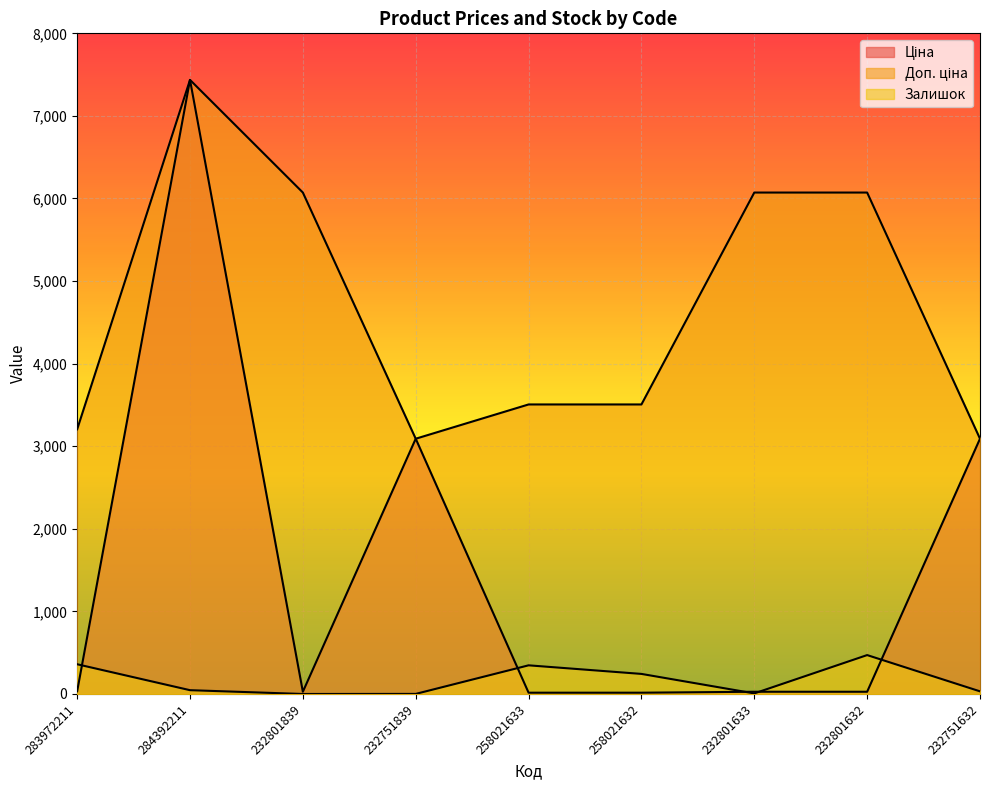

True or false: Доп. ціна has a value of 3091.0 at 232751839.

True